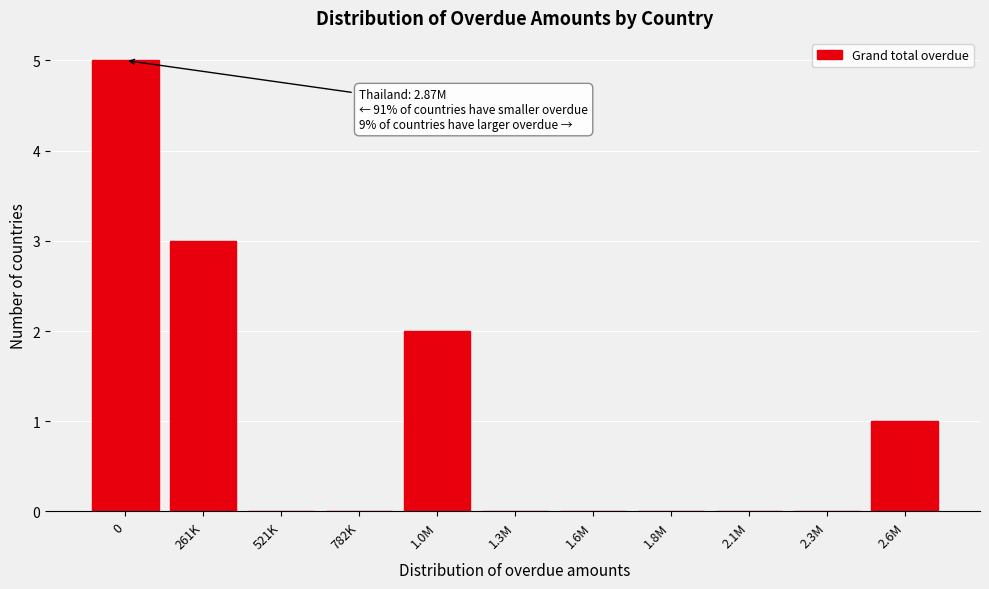

Reading left to right, transcribe all the data shown in this chart.

0=5	261K=3	521K=0	782K=0	1.0M=2	1.3M=0	1.6M=0	1.8M=0	2.1M=0	2.3M=0	2.6M=1